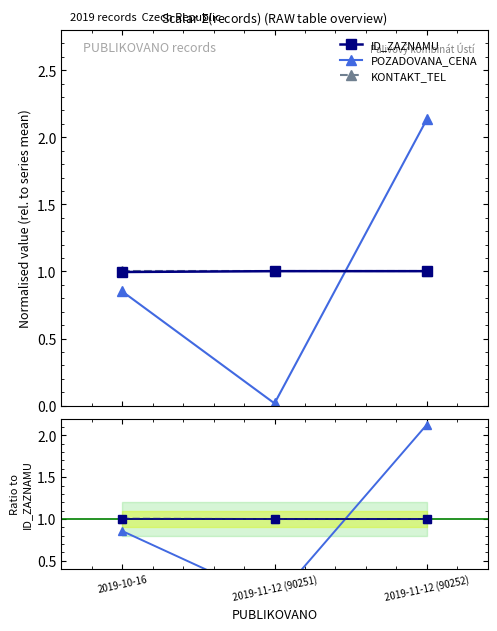

What is the value of the ID_ZAZNAMU point at the 3rd from the left?

1.0